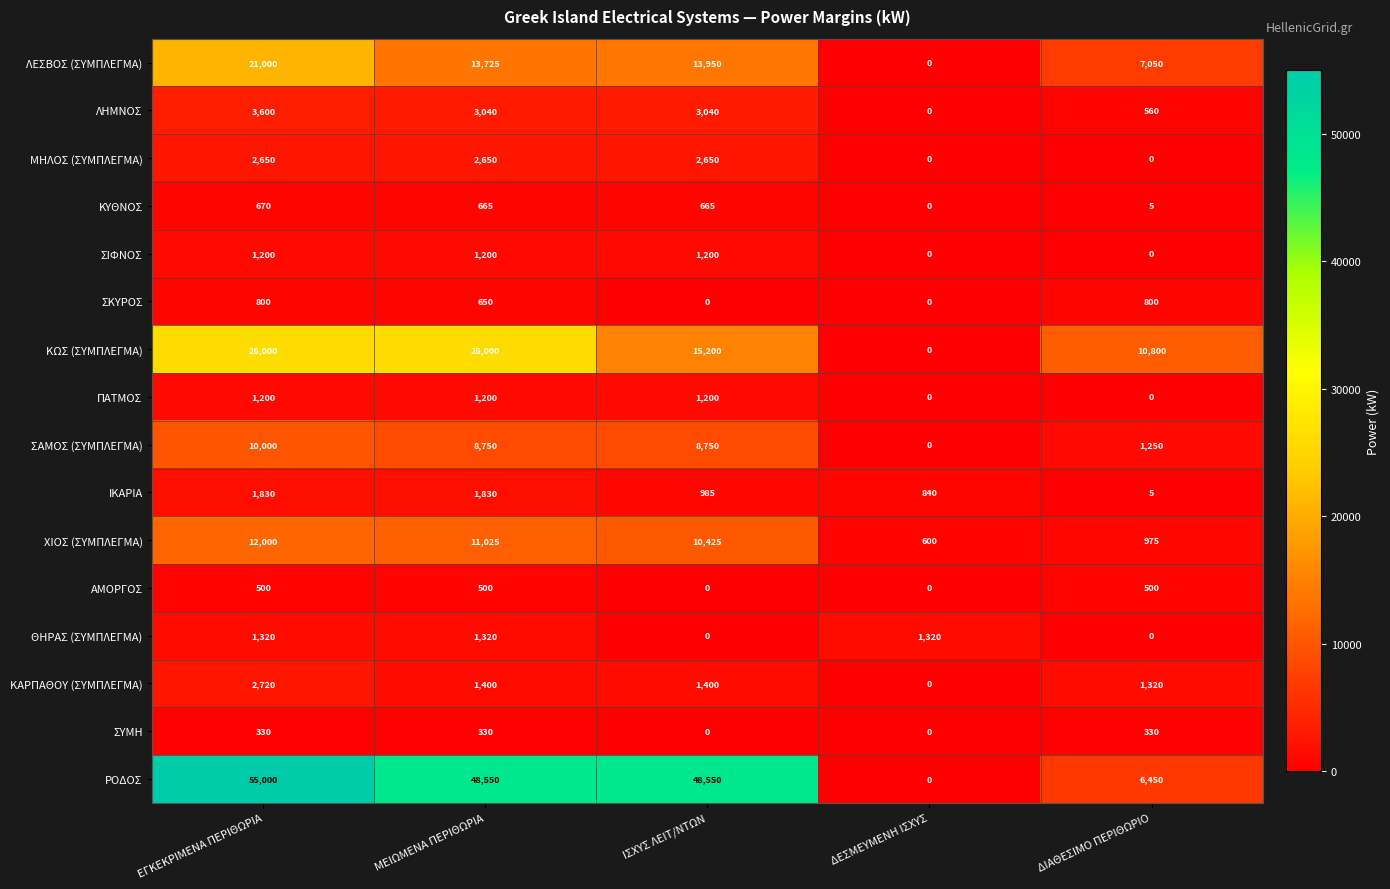

True or false: ΣΚΥΡΟΣ has a value of 800 at ΕΓΚΕΚΡΙΜΕΝΑ ΠΕΡΙΘΩΡΙΑ.

True